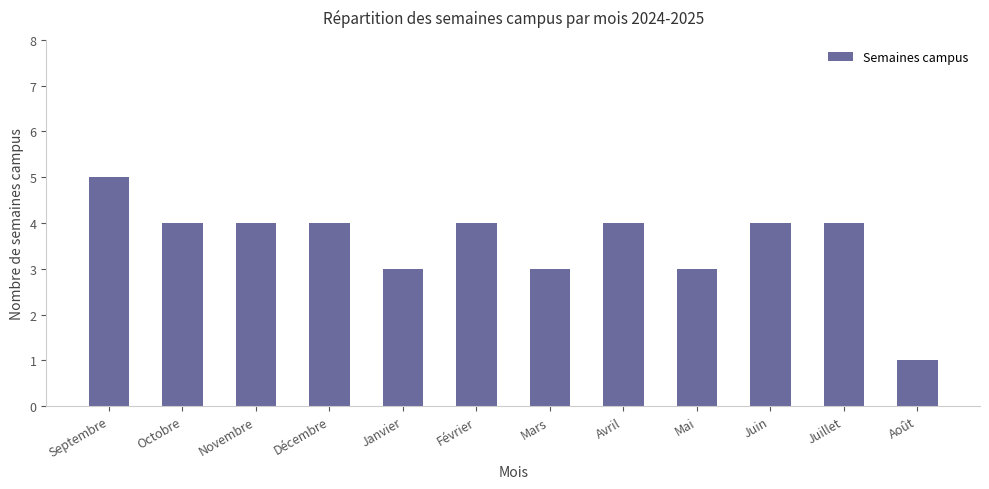

What is the ratio of the value at Mars to the value at Février?

0.8